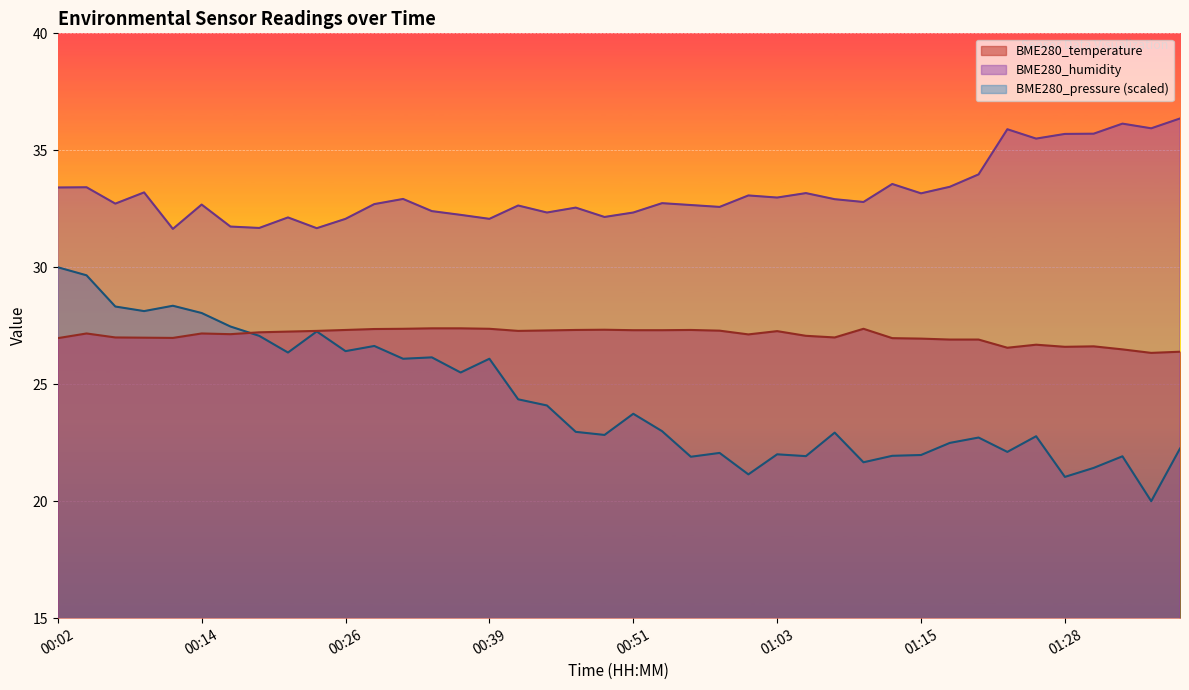

Rank the series by their maximum value, from highest to lowest.

BME280_humidity, BME280_pressure (scaled), BME280_temperature